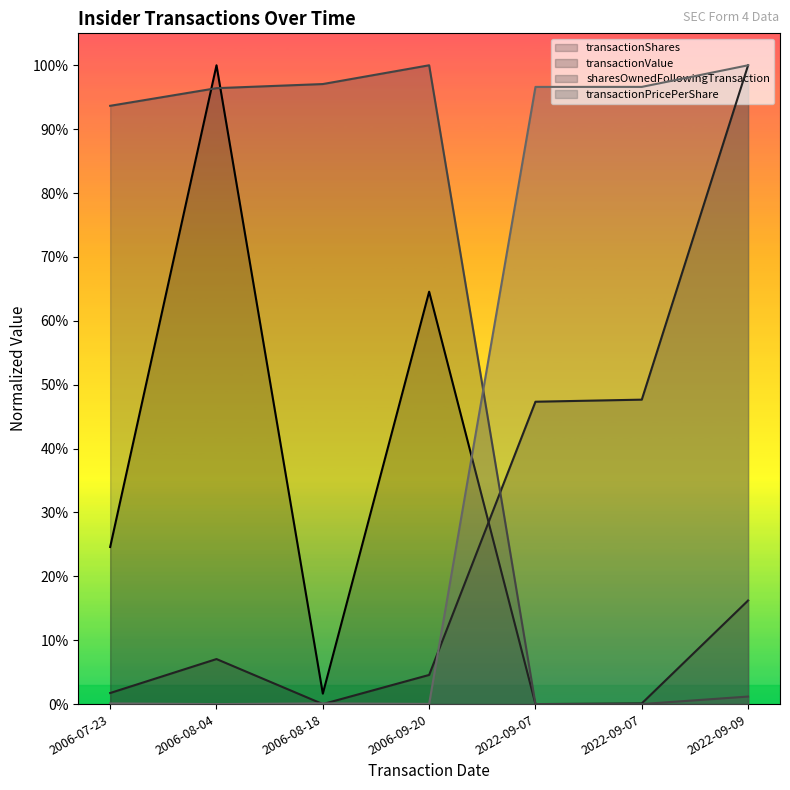

At which category does transactionPricePerShare reach its first local peak?

2006-08-18